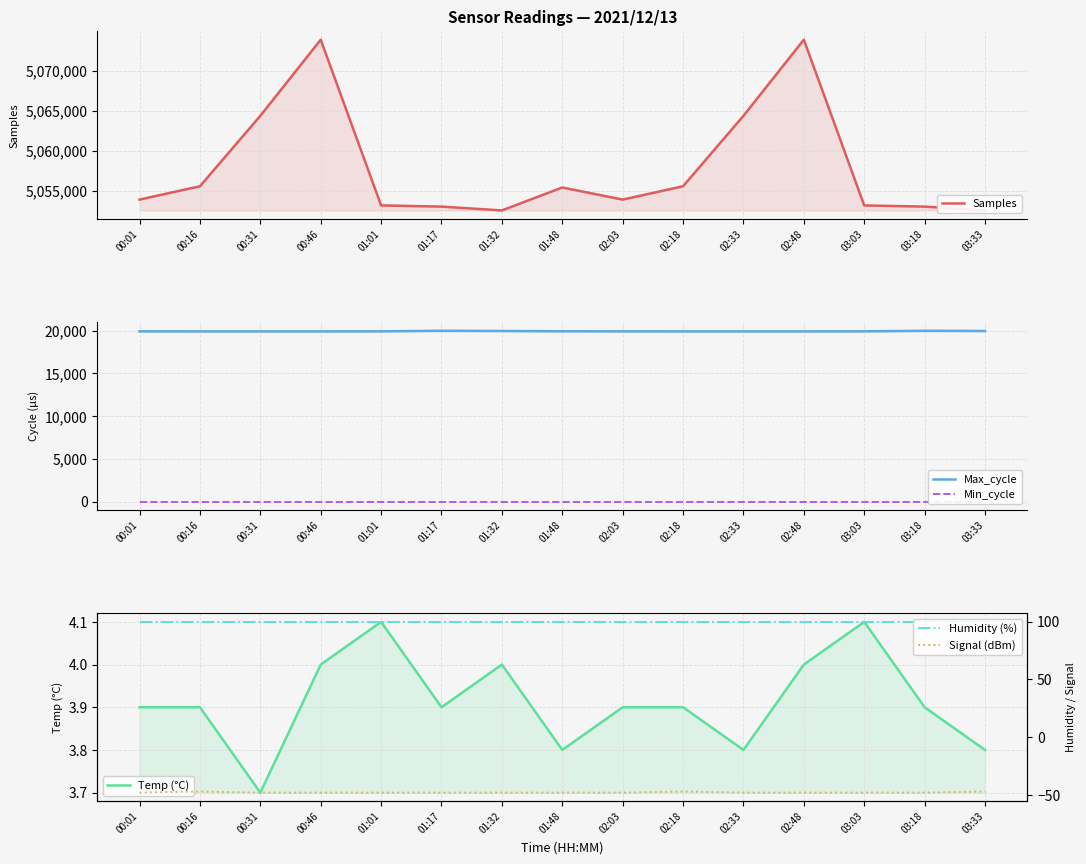

True or false: Max_cycle and Humidity (%) intersect in this chart.

False